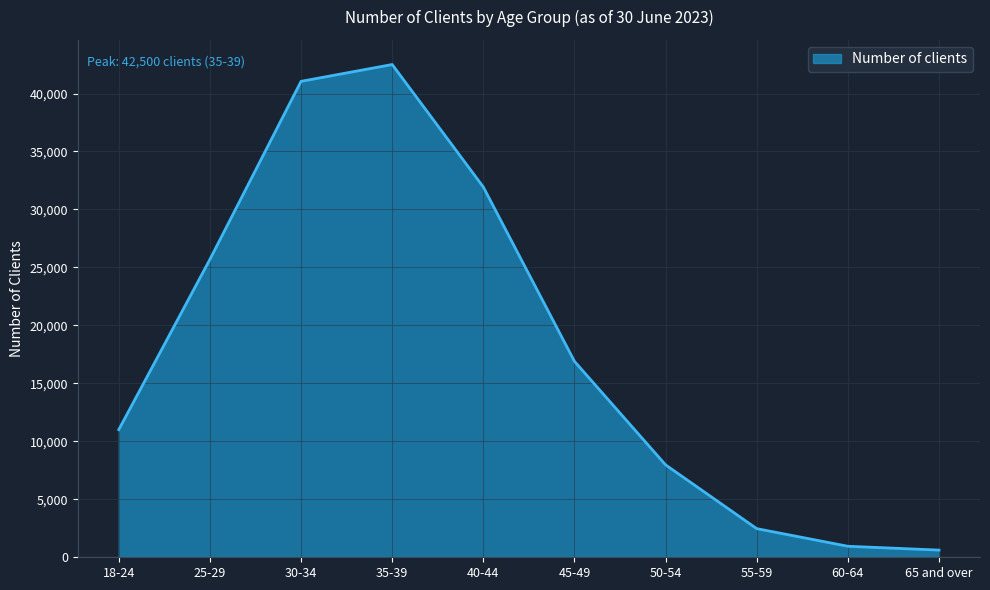

The value at 60-64 is 950. True or false?

True